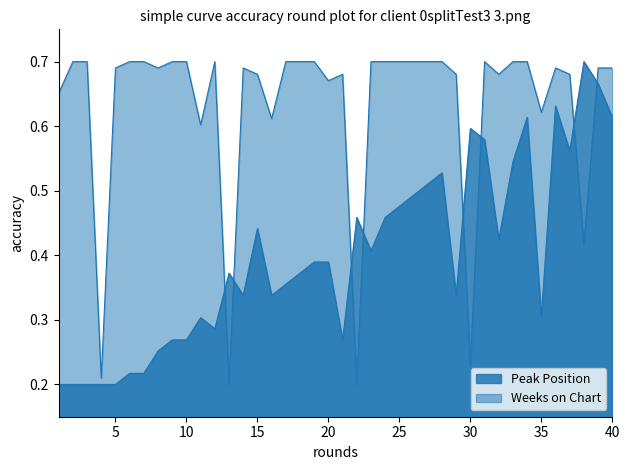

How many categories are shown in the chart?

40